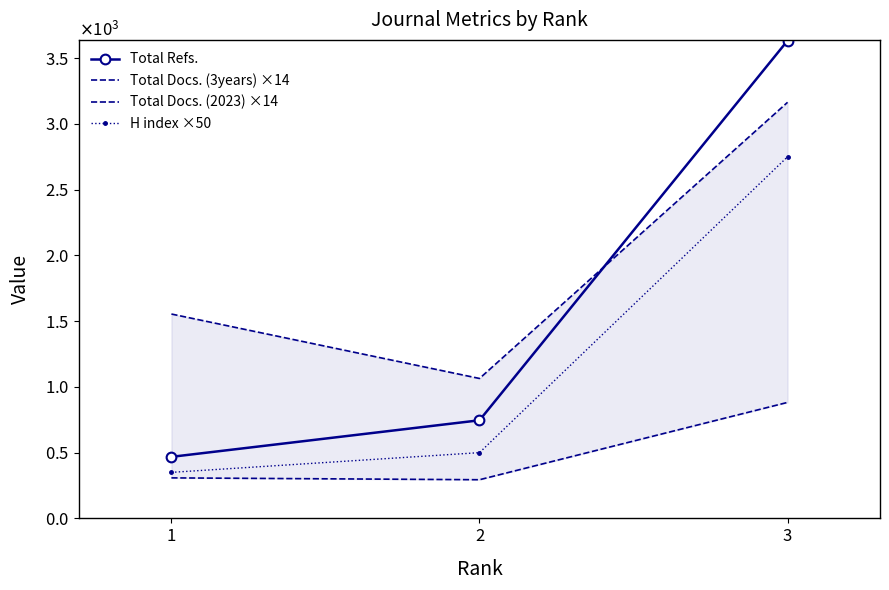

What is the difference between the second highest and minimum values in the Total Refs. series?

278